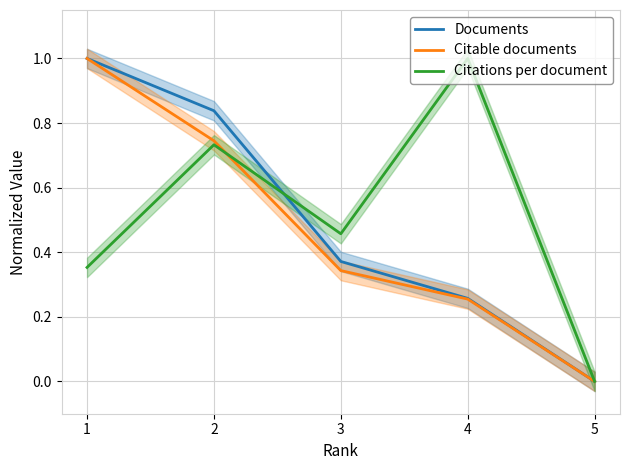

Is it true that Documents equals 0.4 at 3?

True